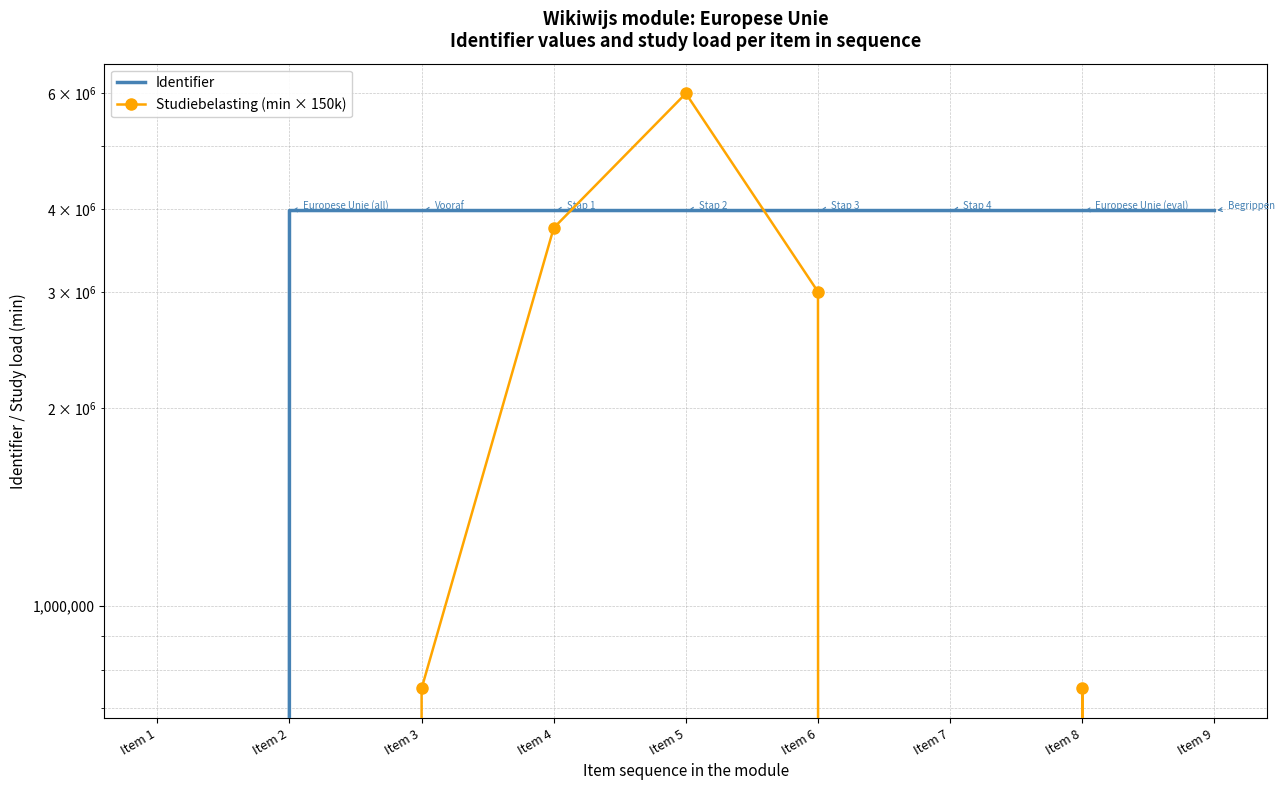

How many Studiebelasting (min × 150k) values are between 0 and 3000000?

7